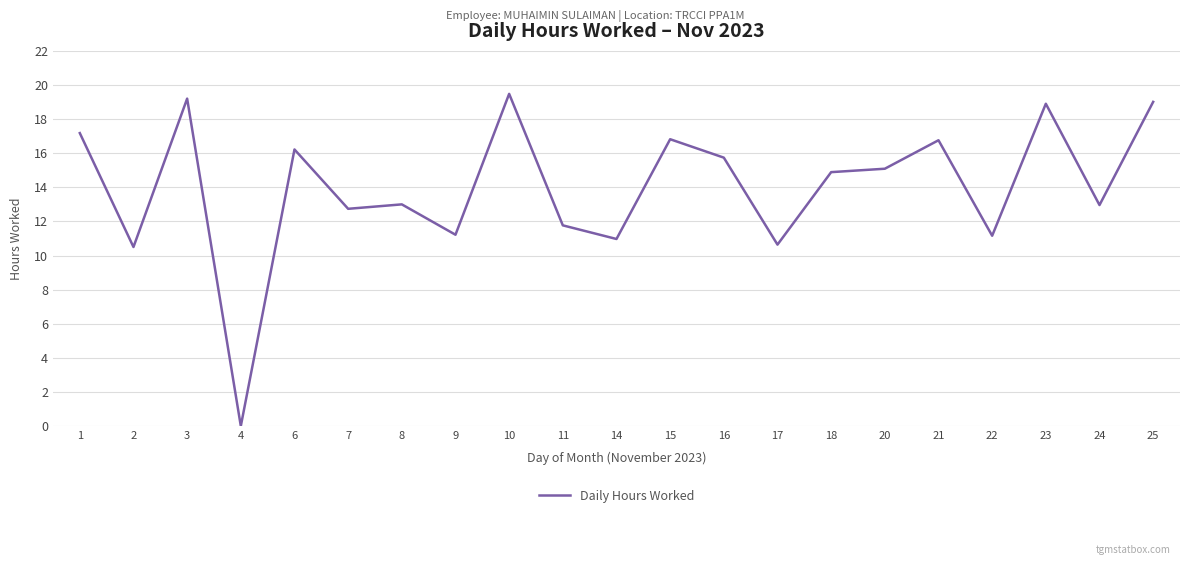

The value at 3 is 9.6. True or false?

False